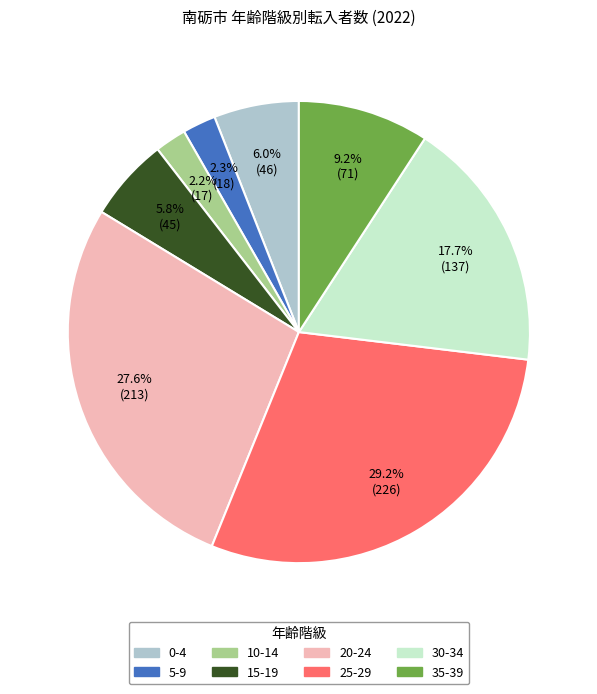

How many slices are in this pie chart?

8